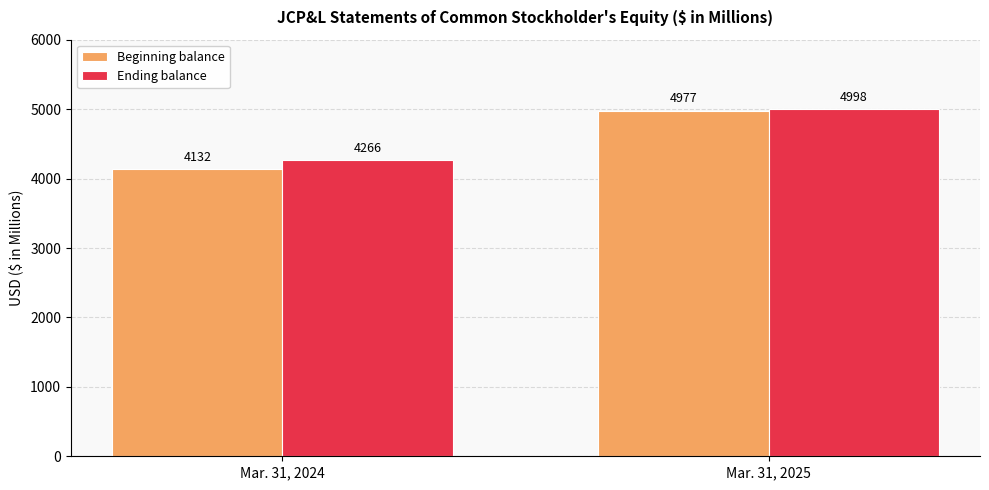

What is the total value across all series at Mar. 31, 2025?

9975